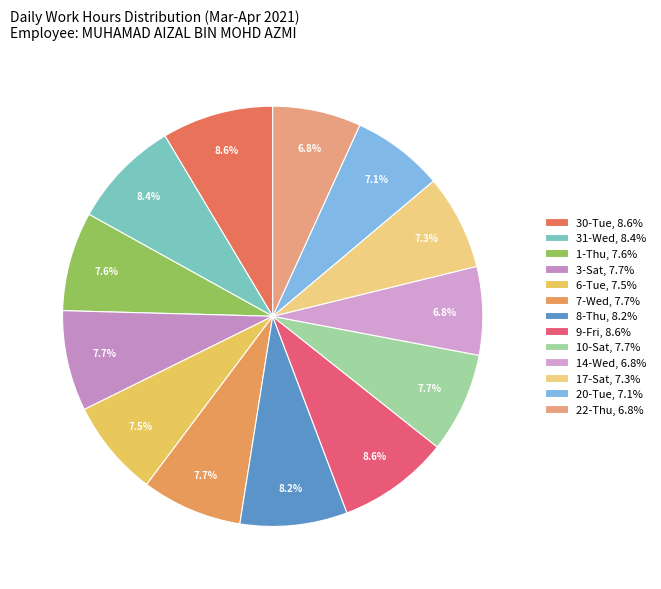

How many slices are in this pie chart?

13